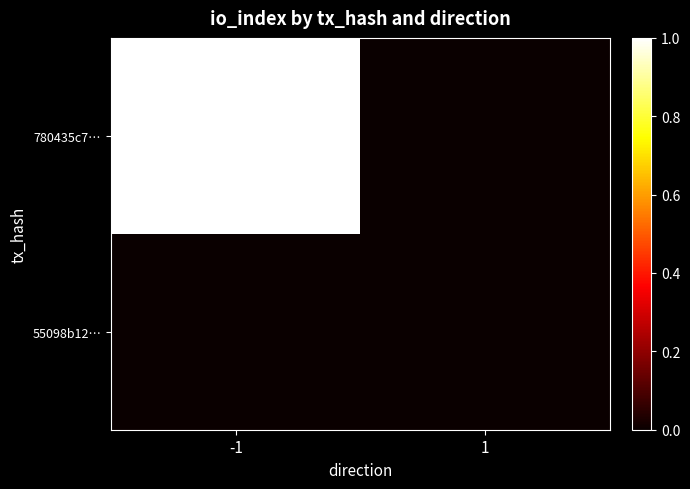

Which has a higher value, 1 or -1?

-1